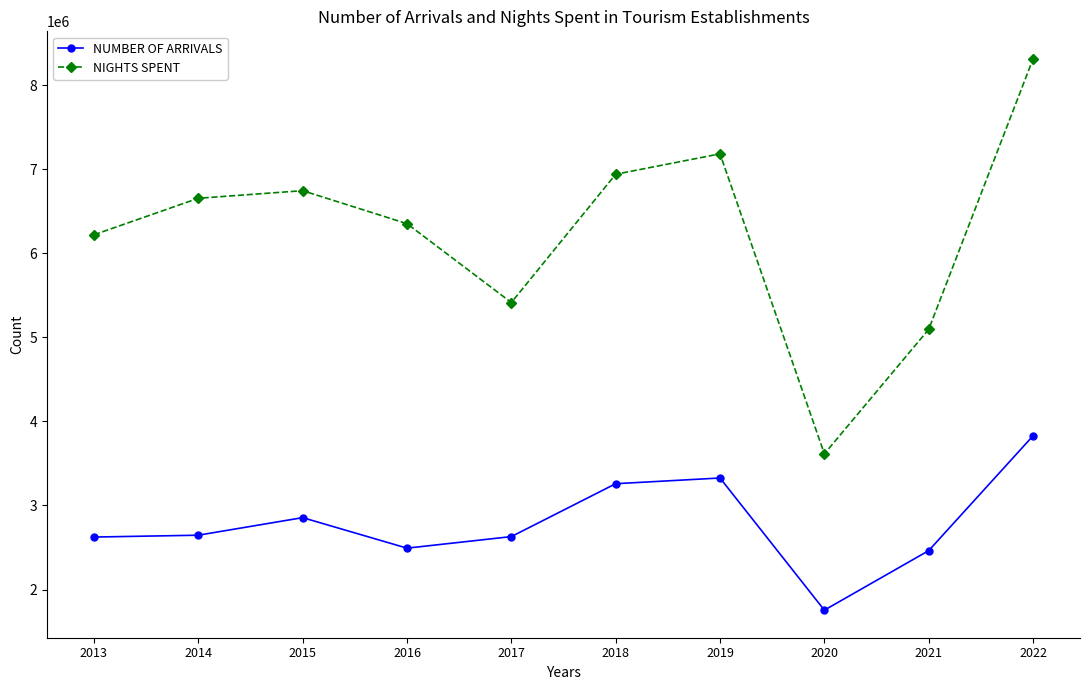

How many values in the NUMBER OF ARRIVALS series are below 2646354?

5